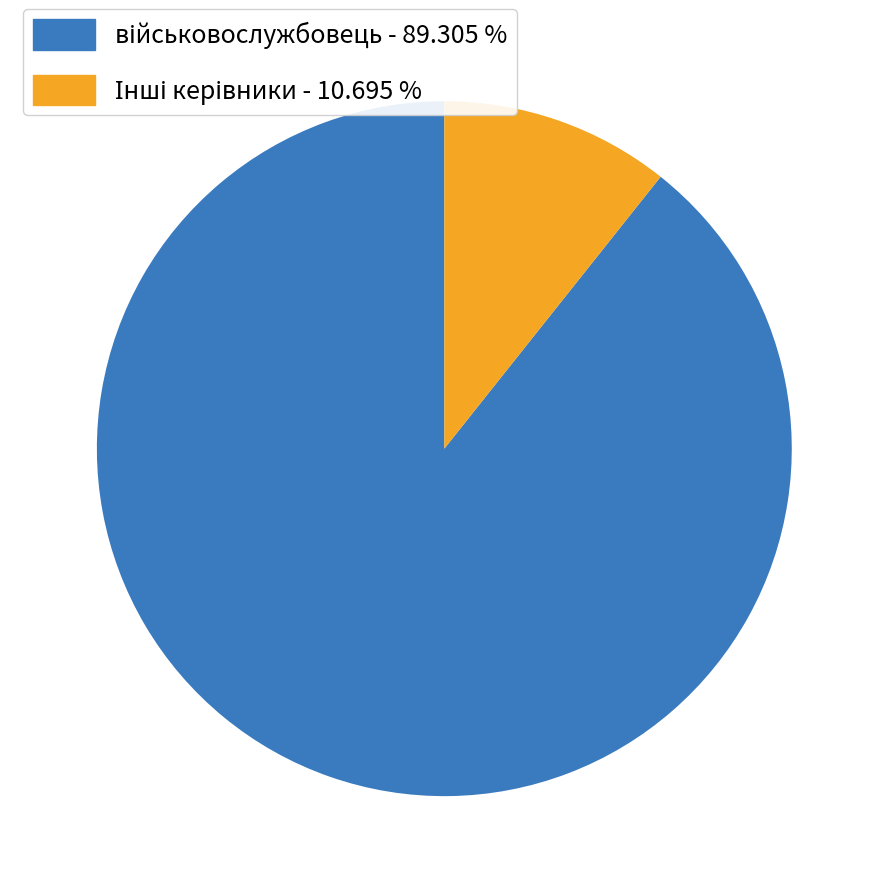

Is there a majority slice in this chart?

Yes